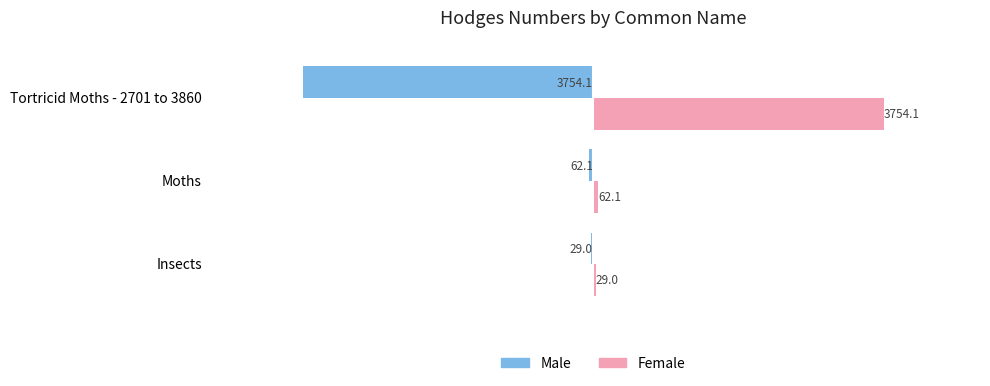

The value of Female at Tortricid Moths - 2701 to 3860 is 3754.1. True or false?

True